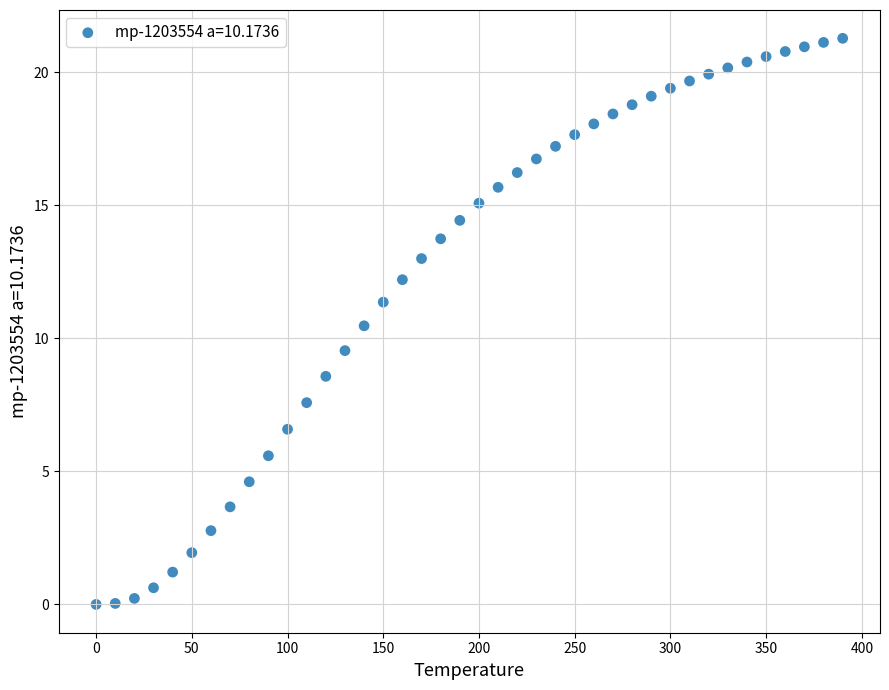

What is the range of Y values (max minus min)?

21.3